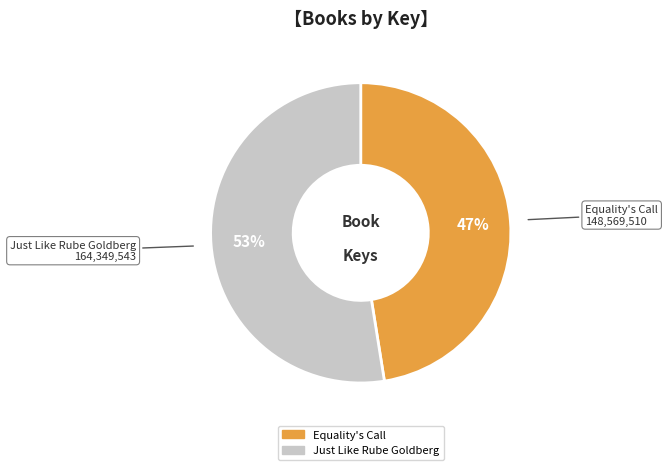

Is it true that Just Like Rube Goldberg is 58% of the pie?

False